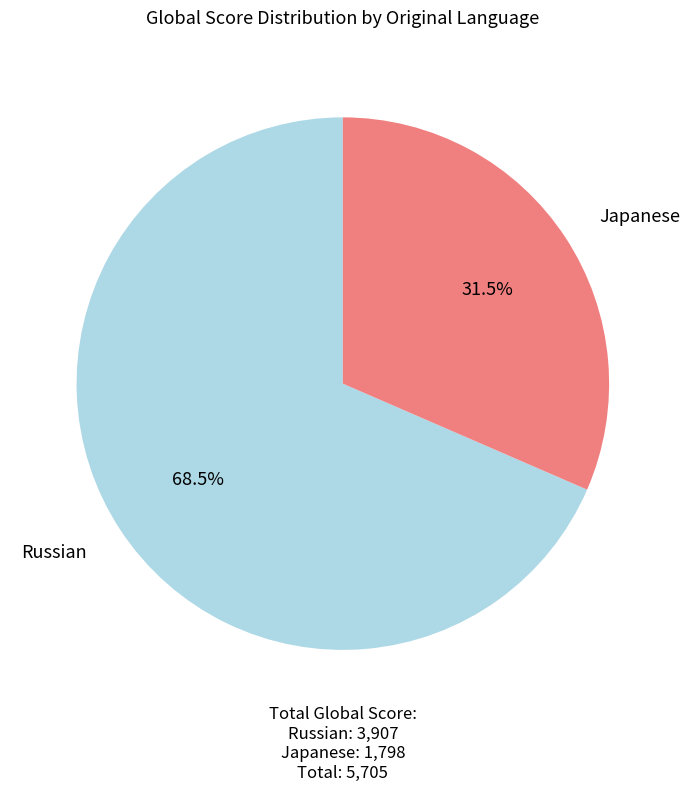

To the nearest percent, what is the difference between the largest and smallest slice percentages?

37%